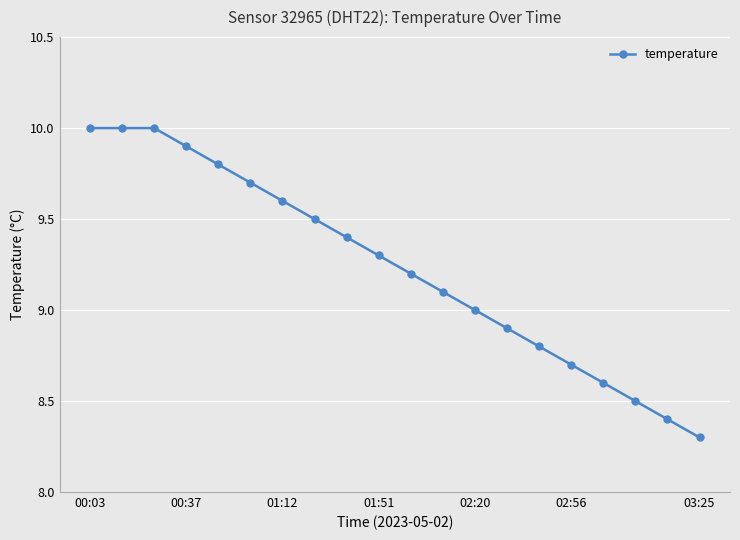

What is the value of the 17th point from the left?

8.6